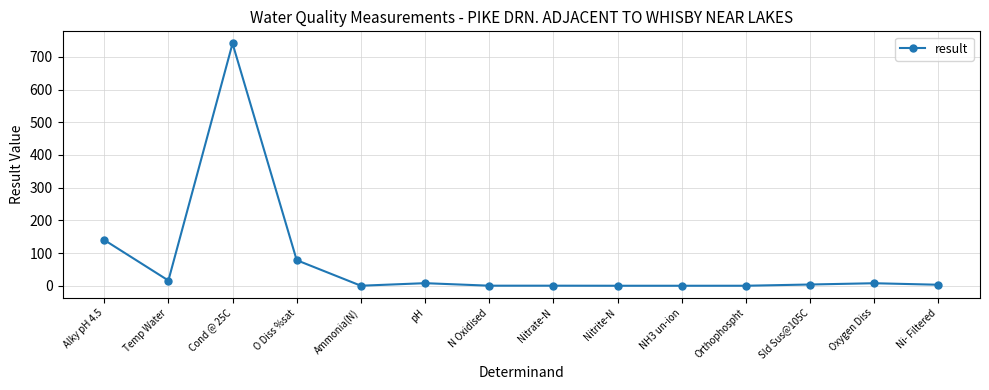

How many data points does each series have?

14